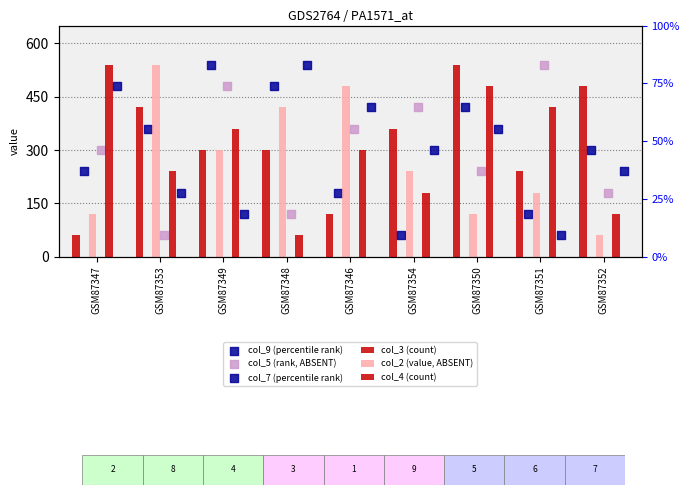

Which series reaches the maximum Y coordinate?

col_3 (count)